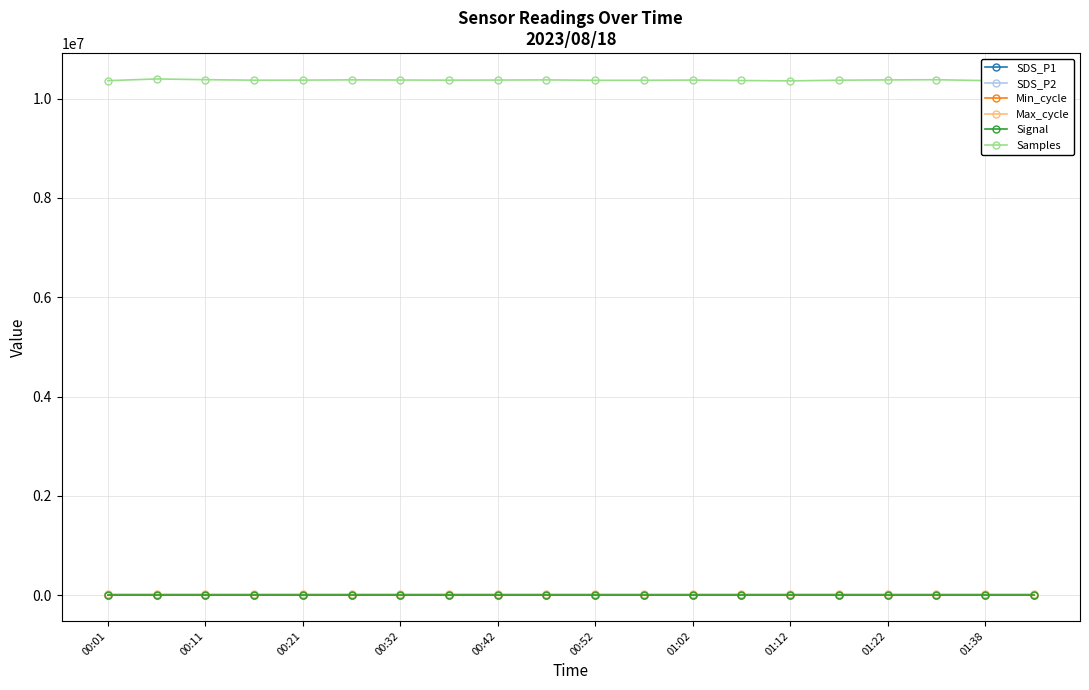

True or false: SDS_P1 and Samples cross at least once.

False